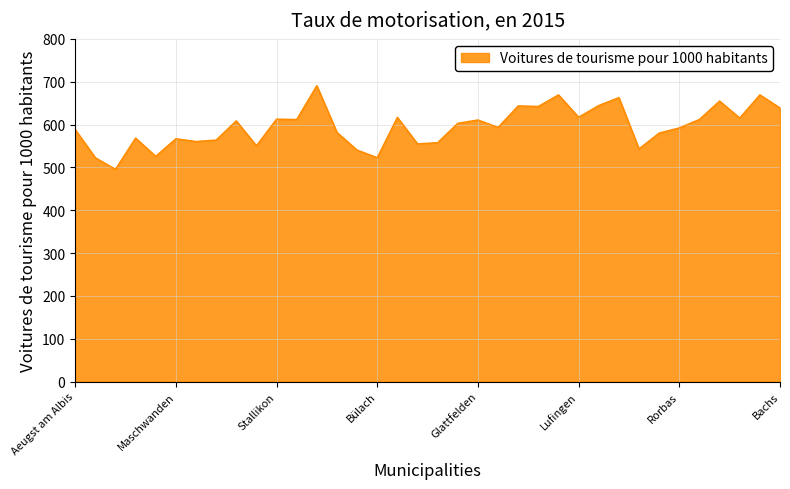

What is the maximum value shown in the chart?

690.8